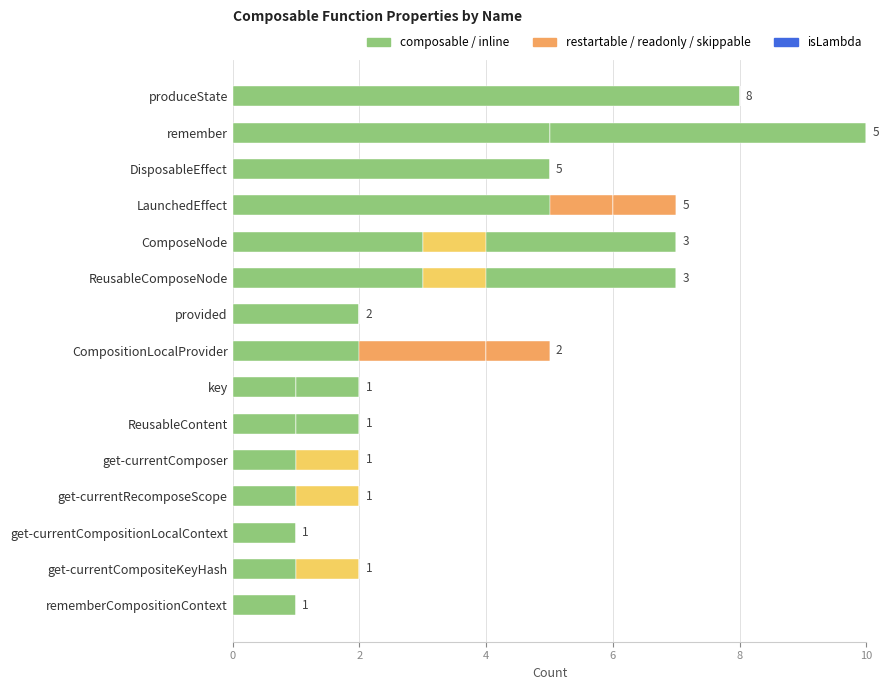

How many categories are shown in the chart?

15